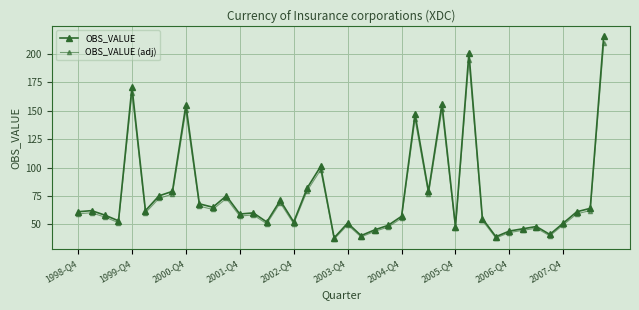

How many values in the OBS_VALUE (adj) series are below 59?

20